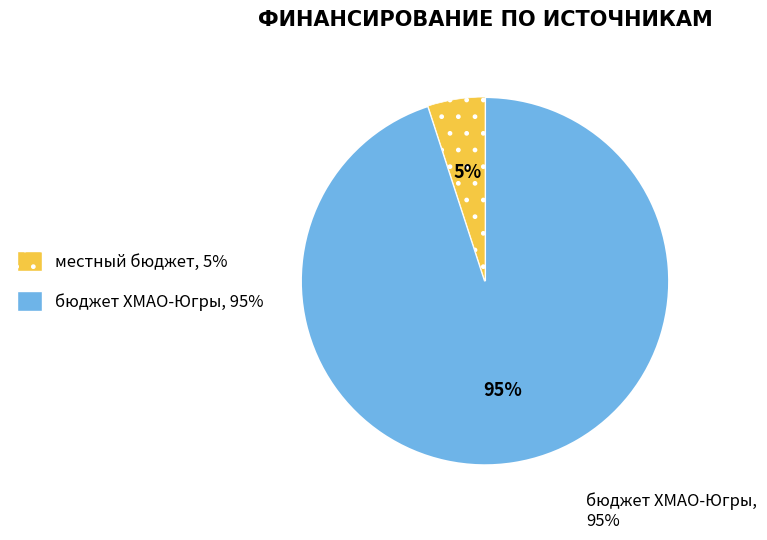

Is there a majority slice in this chart?

Yes